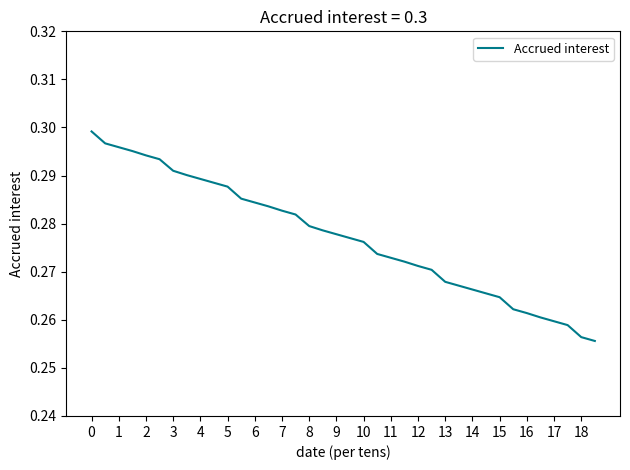

What is the value of the 13th point from the left?

0.3